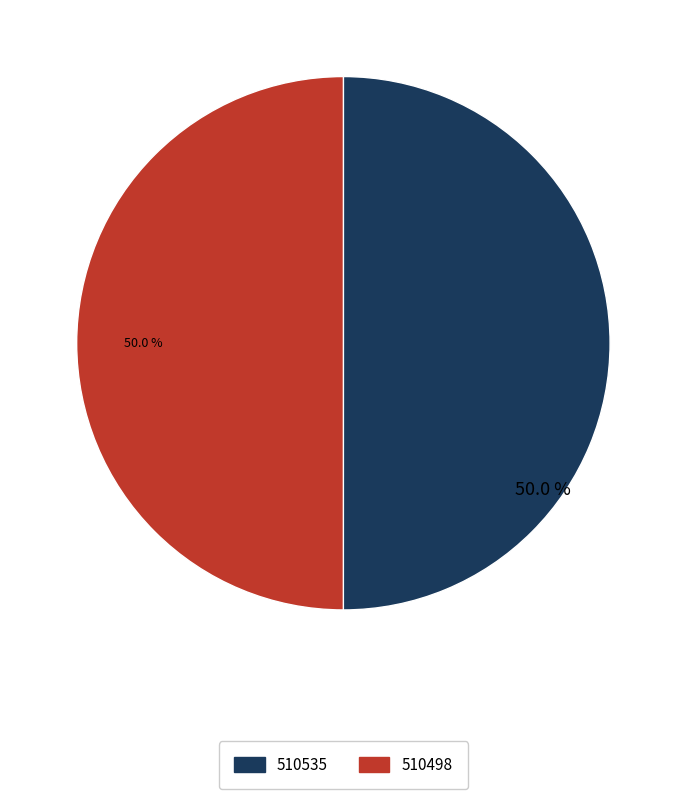

The 510498 slice represents 7% of the pie. True or false?

False